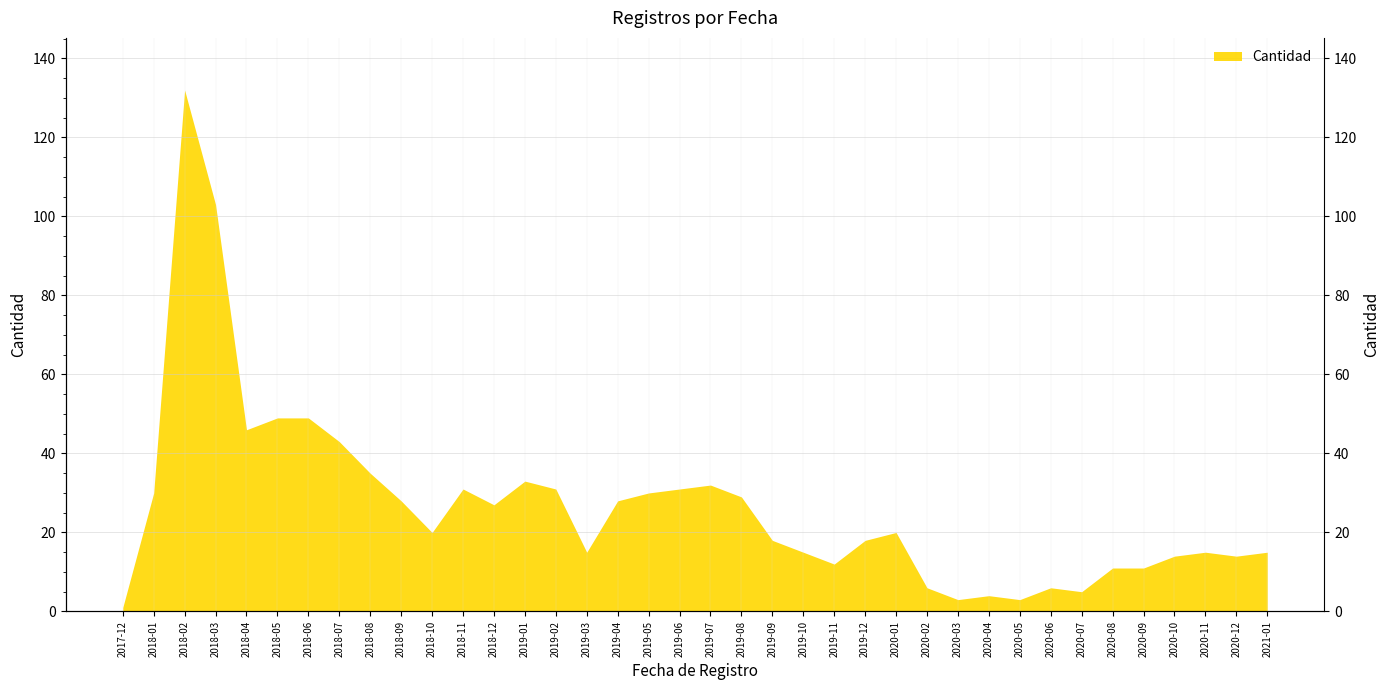

What is the average value?

27